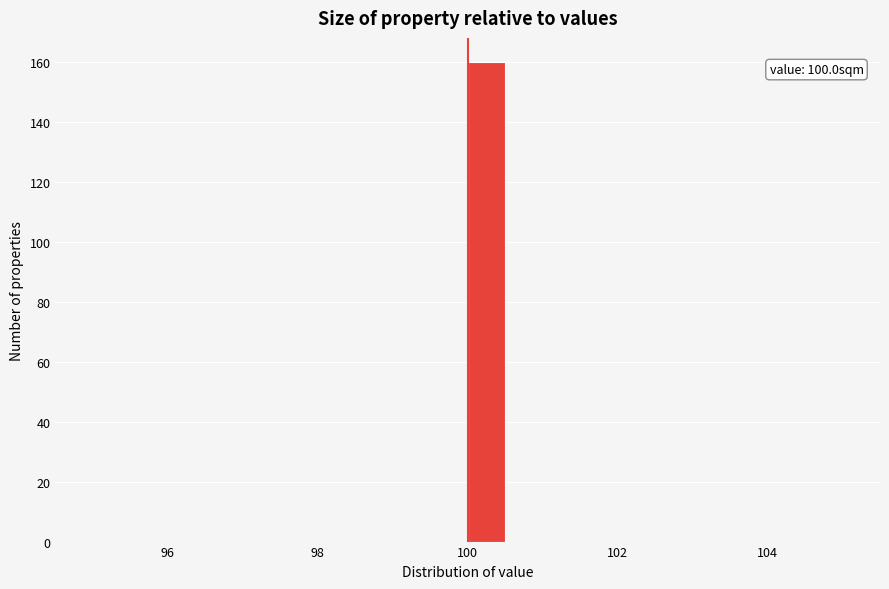

Around what value on the x-axis is the tallest bar? Give the approximate position of its centre, as read against the axis.

100.2